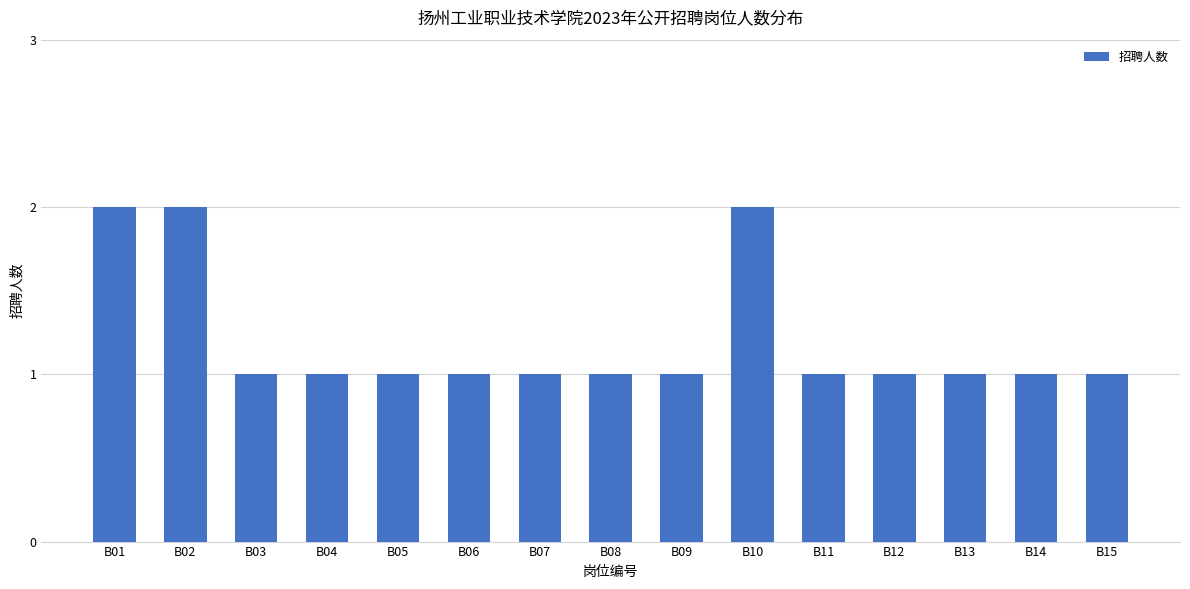

The chart shows a value of 0 at B05. True or false?

False